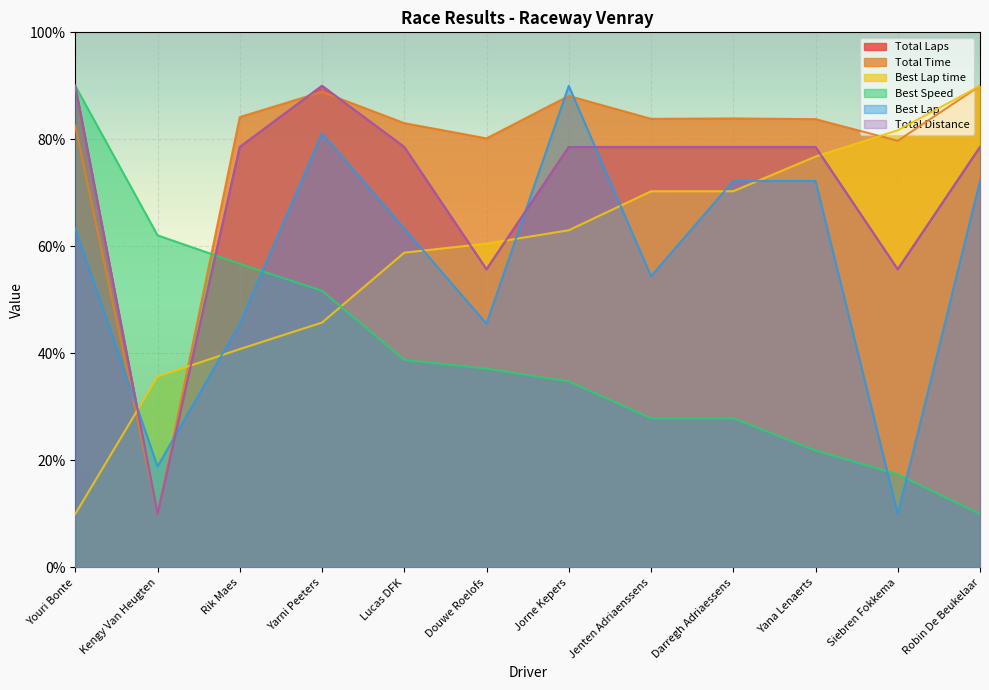

What is the approximate value of Total Time at Kengy Van Heugten?

10.0